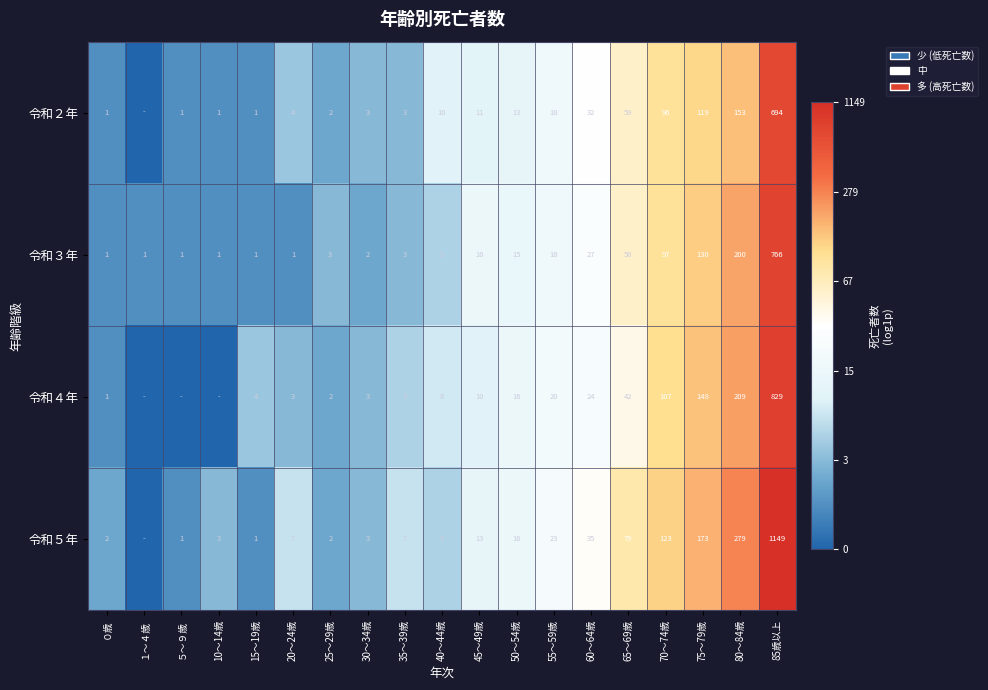

What is the difference between the 令和２年 values at 65～69歳 and 75～79歳?

60